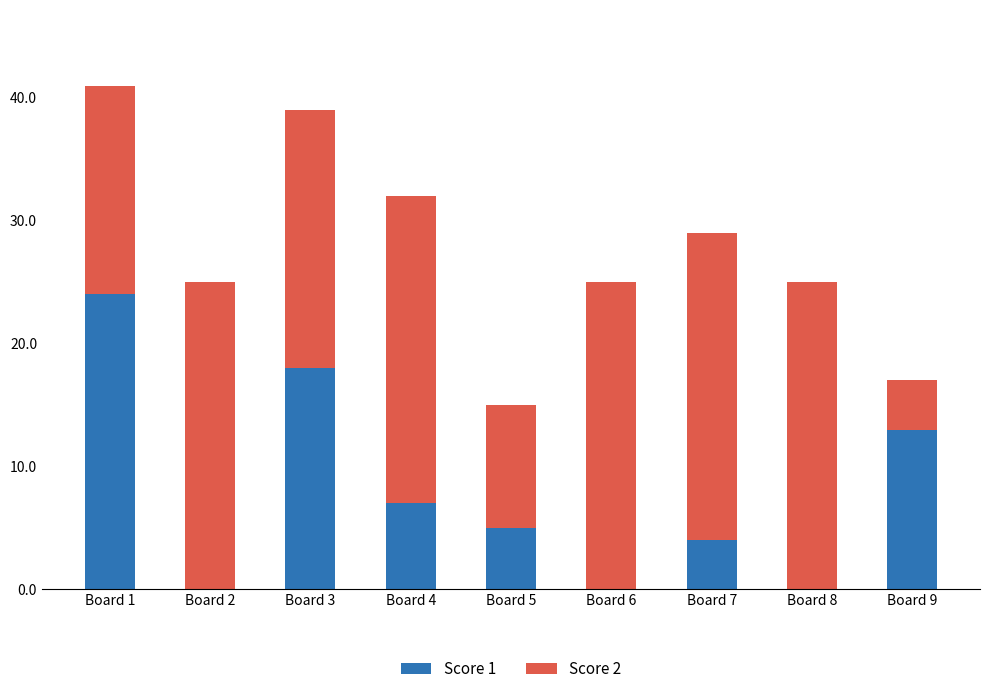

Is it true that Score 1 equals 24 at Board 1?

True